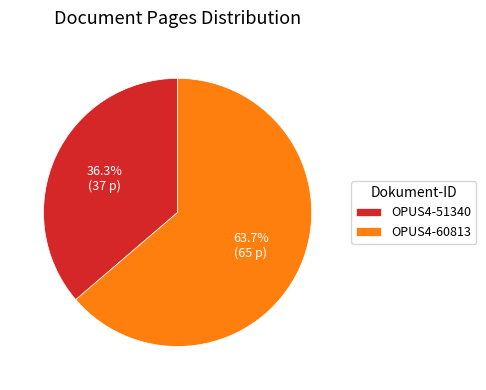

How many slices are in this pie chart?

2